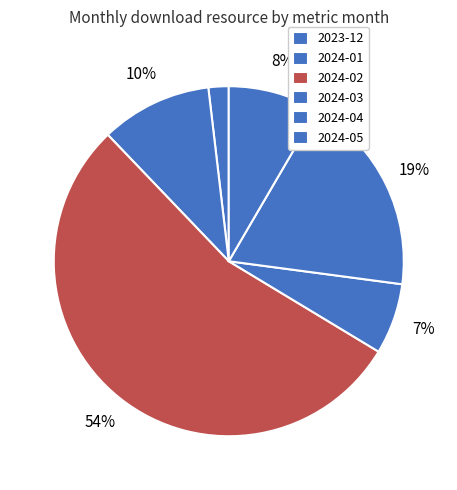

Combined, do 2024-05 and 2023-12 account for over 50%?

No